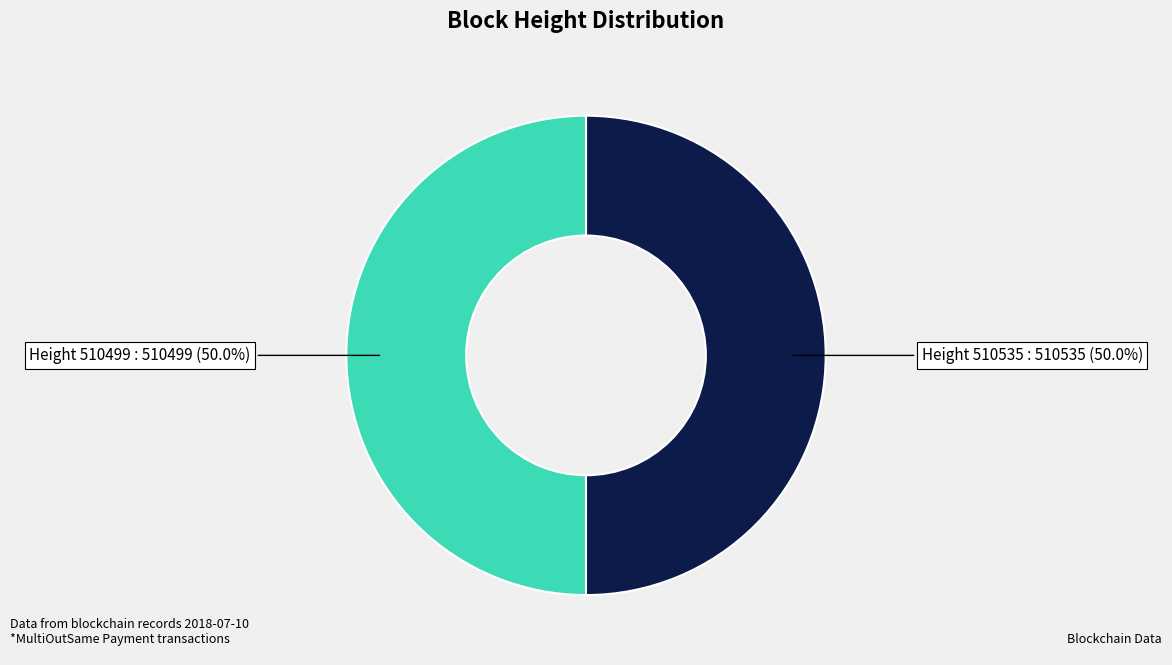

Which slice is the smallest?

510499